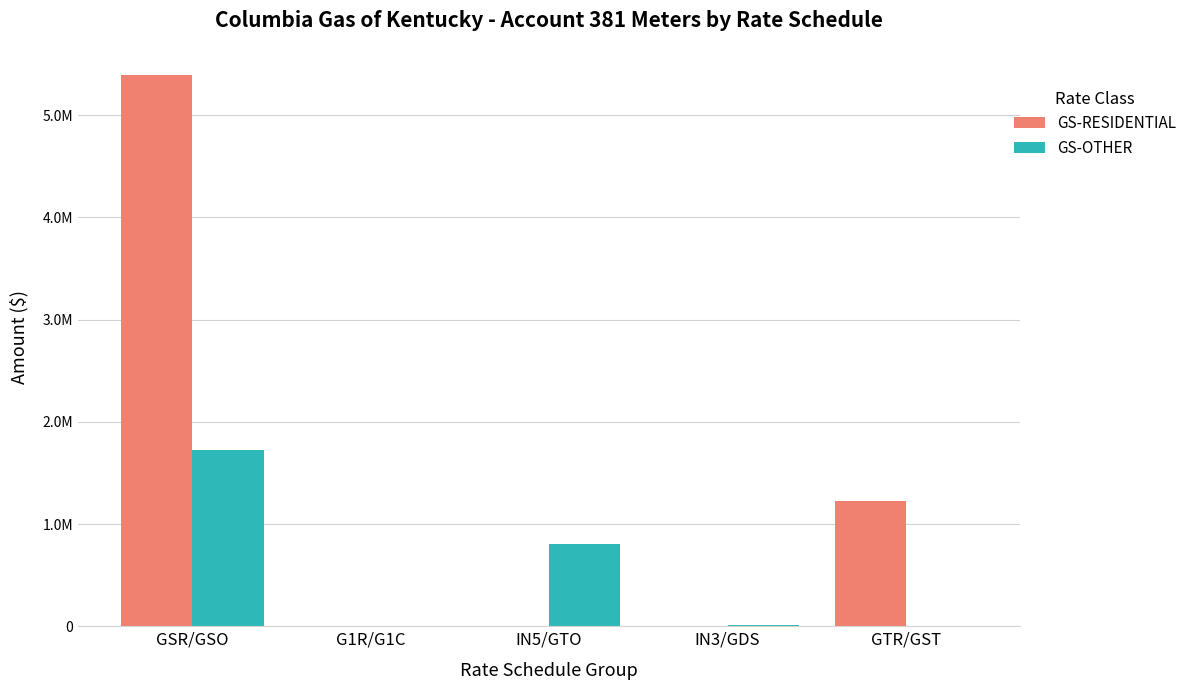

Are the bars grouped side by side (vs. stacked)?

Yes